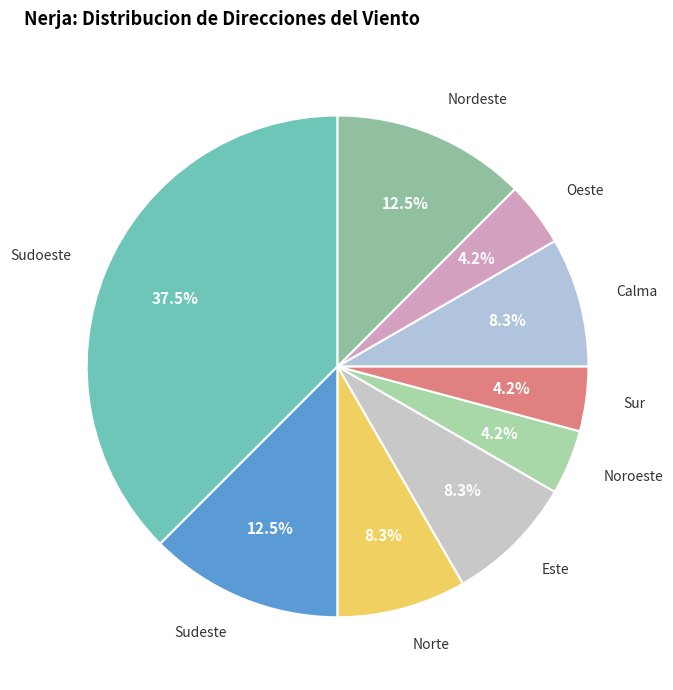

Count the number of slices in the pie.

9